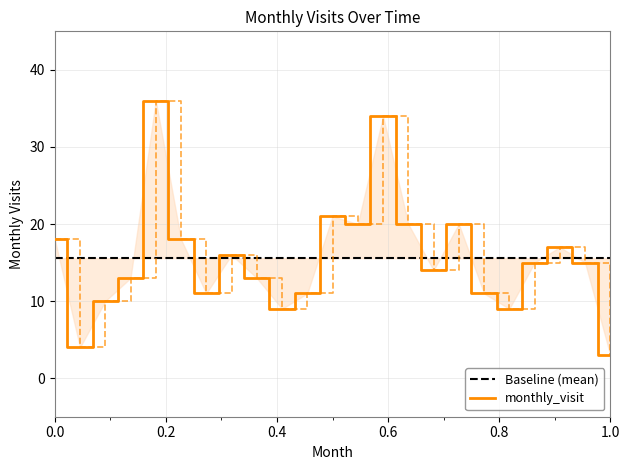

The chart shows a value of 4 at 2023-05. True or false?

False